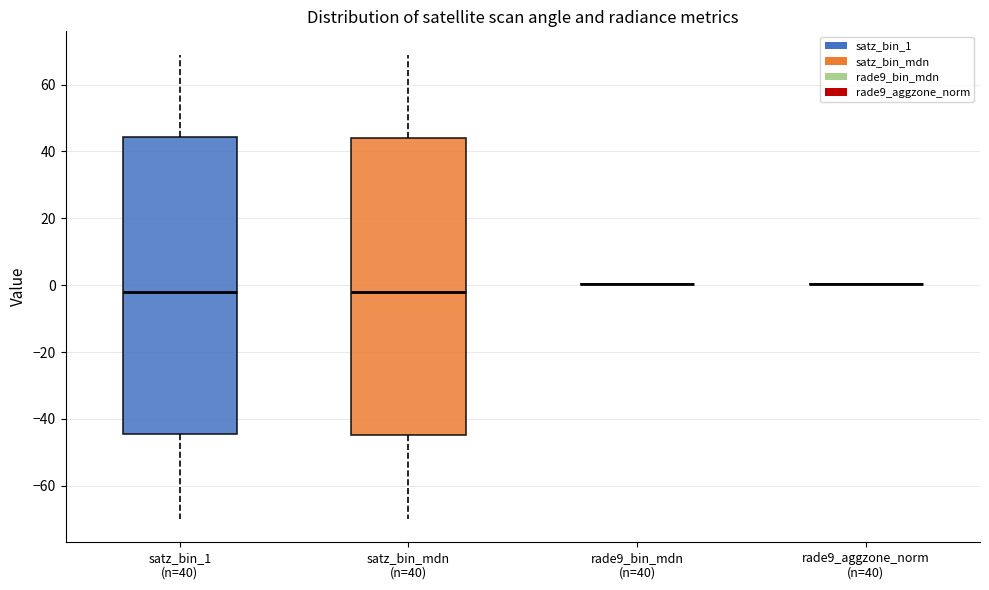

Reading left to right, read every box against the y-axis: the position of its median line, the range the box covers, and the ends of its whiskers. The values are not printed on the chart, so give them approximately, as read against the axis.

satz_bin_1 (n=40): median -2, box -44 to 44, whiskers -70 to 70
satz_bin_mdn (n=40): median -2, box -44 to 44, whiskers -70 to 68
rade9_bin_mdn (n=40): box collapsed to a line at 0, whiskers 0 to 0
rade9_aggzone_norm (n=40): box collapsed to a line at 0, whiskers 0 to 0